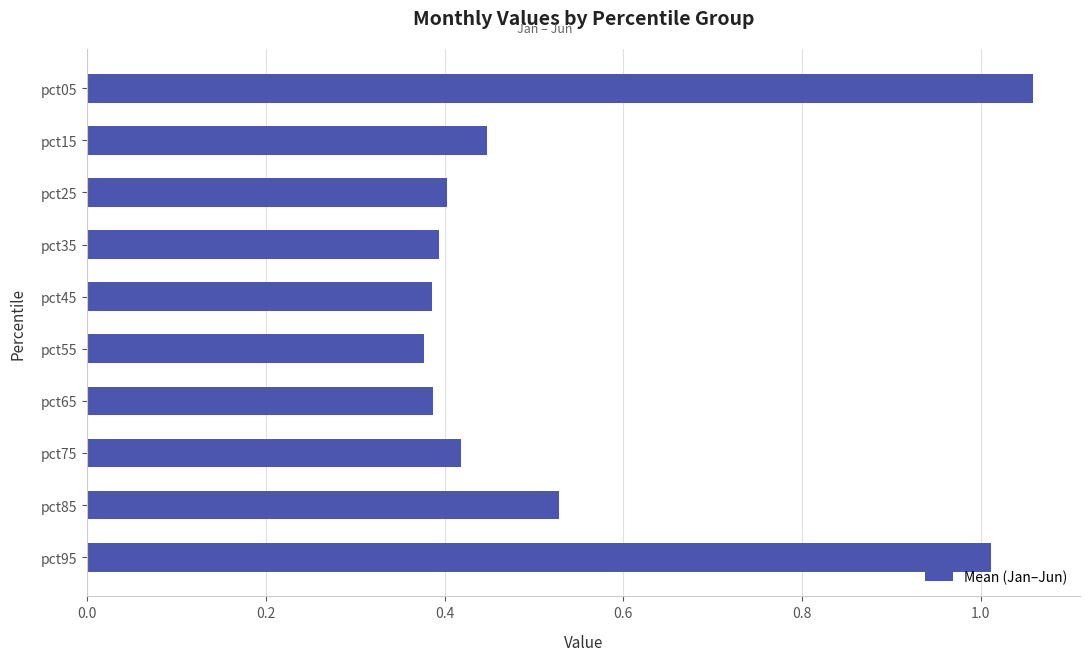

Is it true that the value at pct45 is 0.4?

True